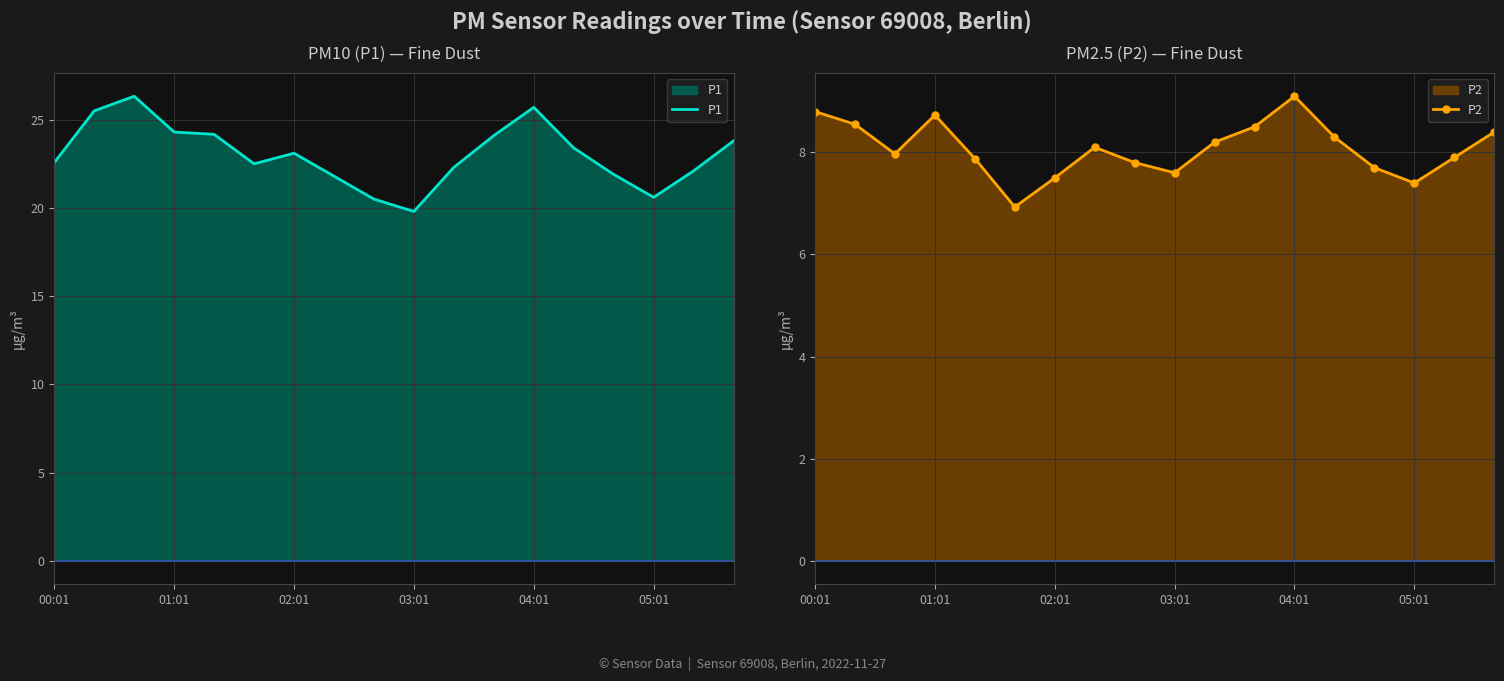

True or false: P1 and P2 intersect in this chart.

False